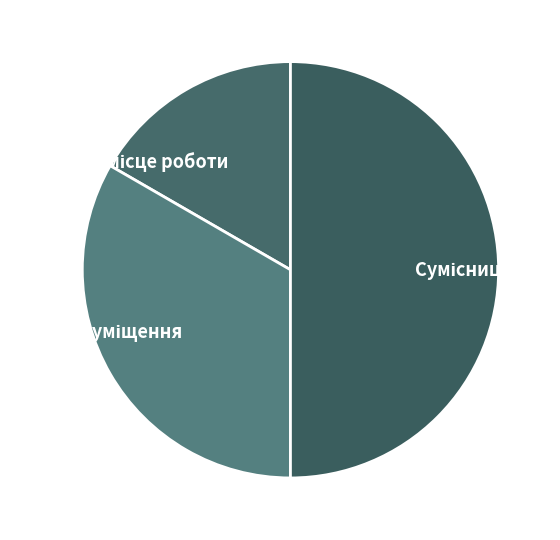

How many slices are in this pie chart?

3